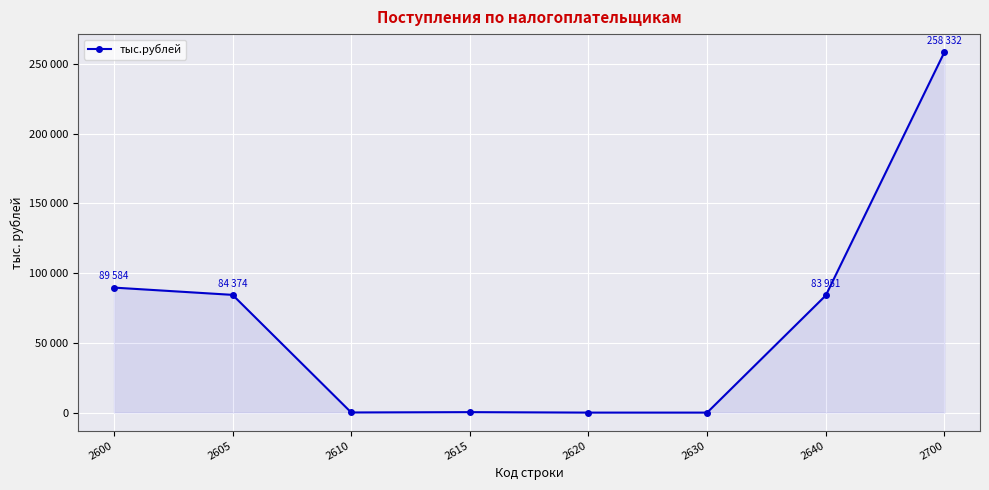

Does the chart have visible grid lines?

Yes